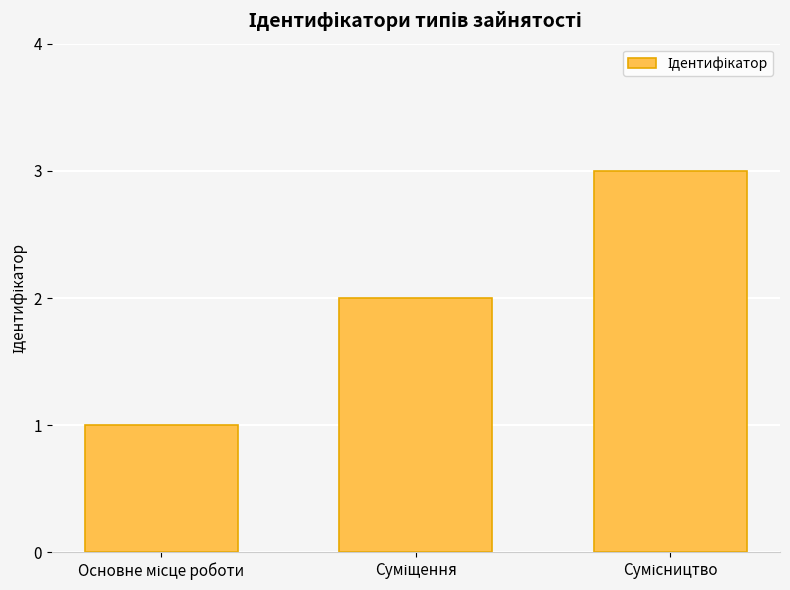

What is the maximum value shown in the chart?

3